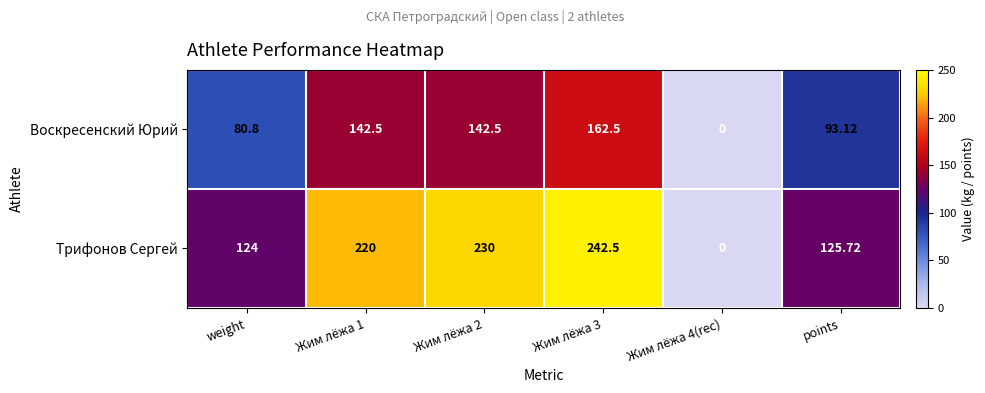

At which category is the sum across all series the highest?

Жим лёжа 3